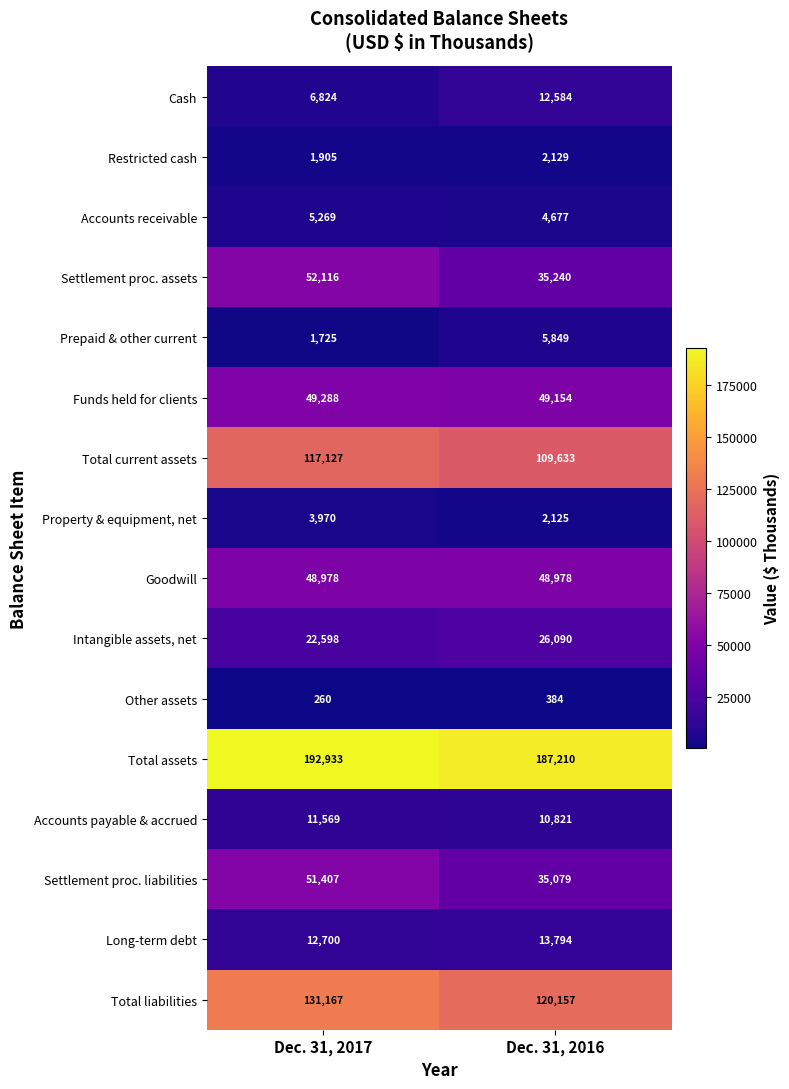

Which series has the widest spread of values?

Settlement proc. assets